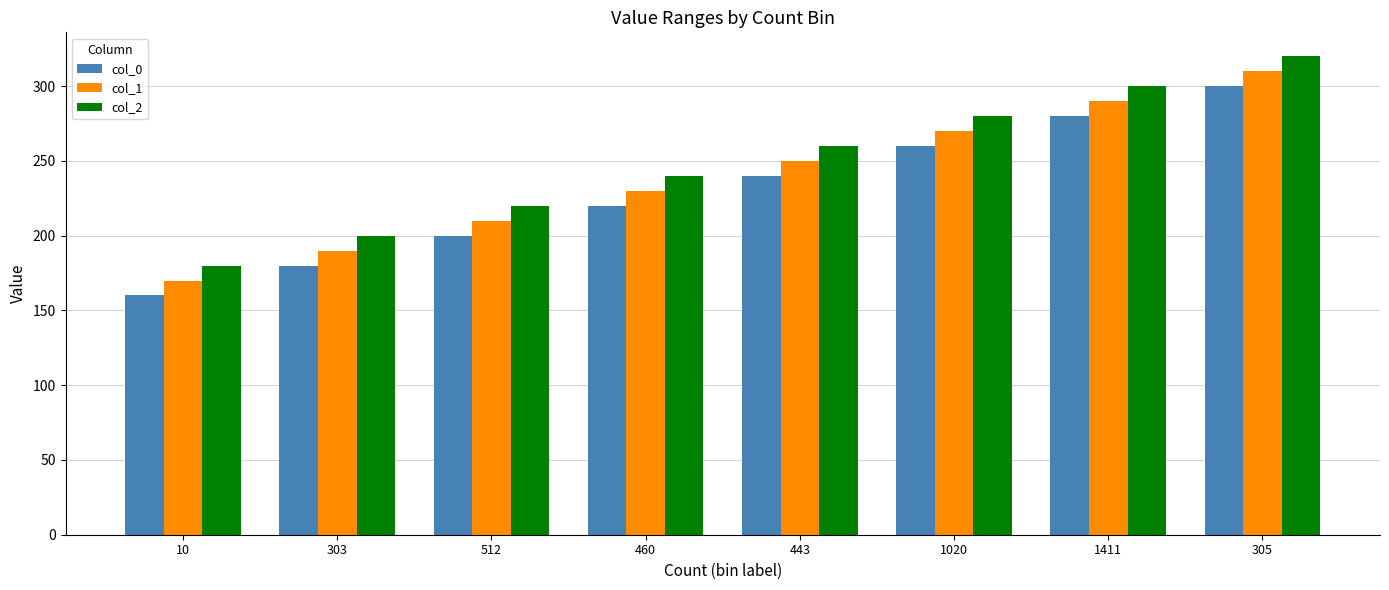

Rank the series by their average value, from lowest to highest.

col_0, col_1, col_2